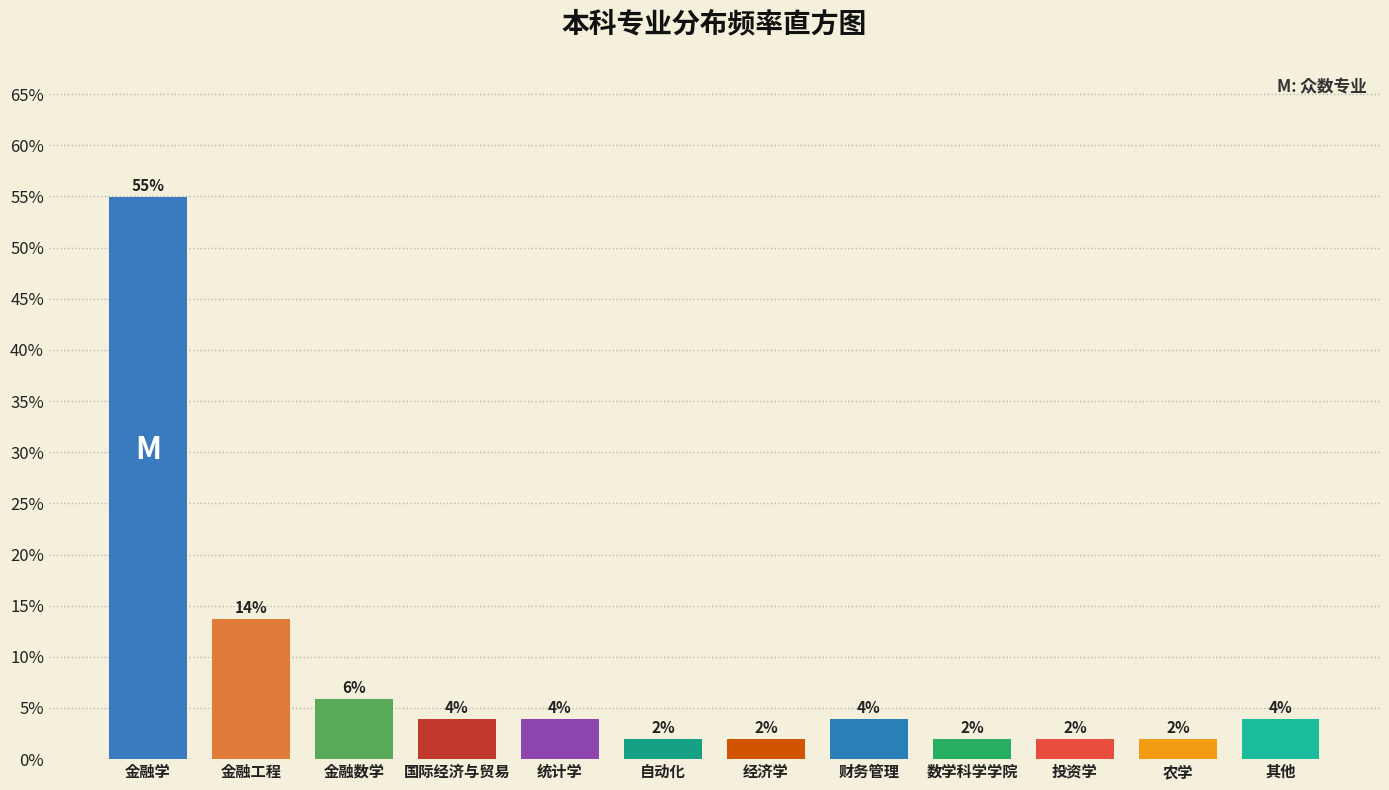

True or false: the data shows 7.0 at 财务管理.

False